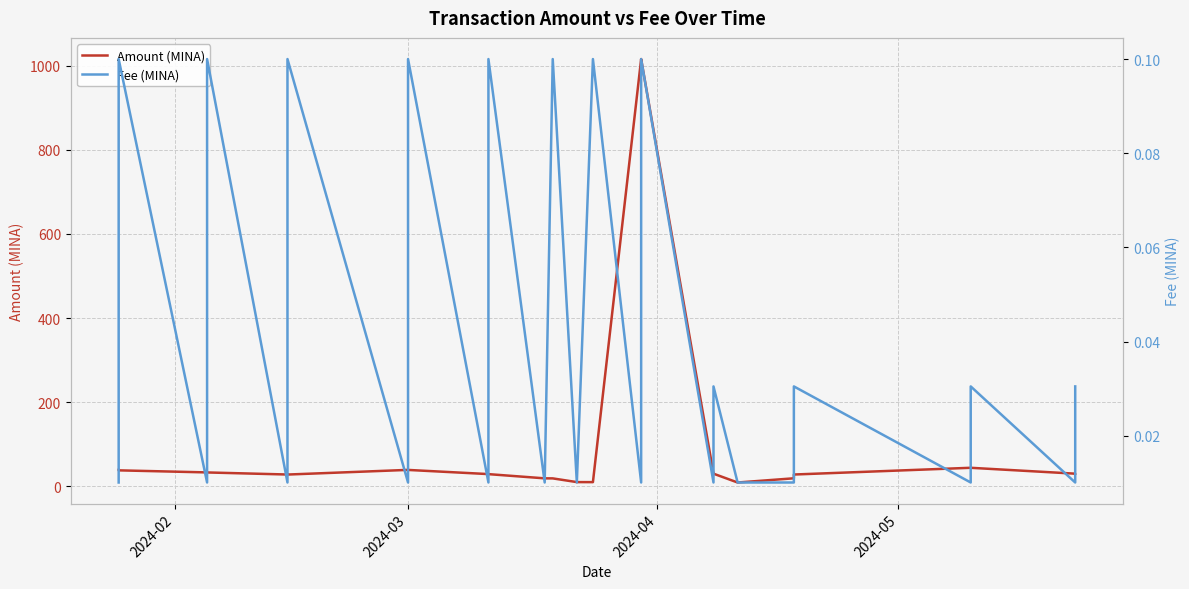

True or false: Fee (MINA) has more than 1 interior local peaks.

True